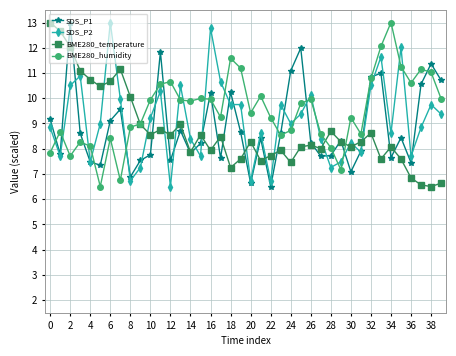

Which series ends up on top after the final intersection of SDS_P2 and BME280_humidity?

BME280_humidity